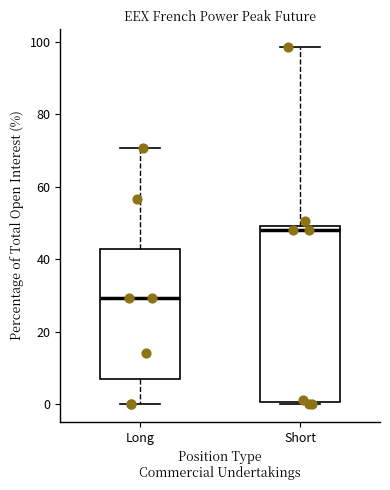

Which box's median line is the lowest?

Long